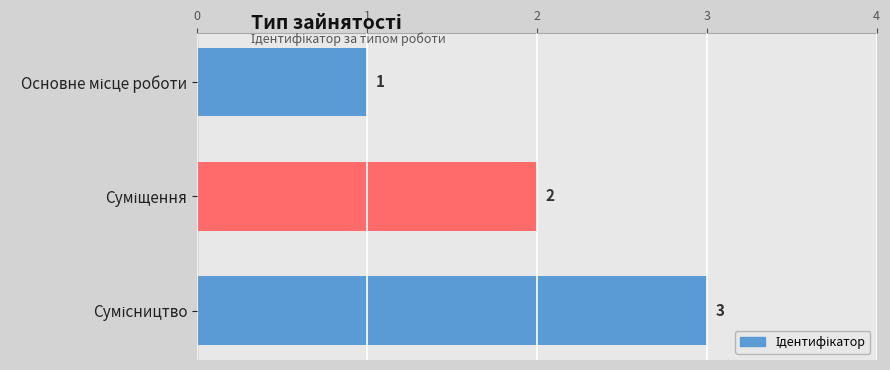

Does the chart contain stacked bars?

No